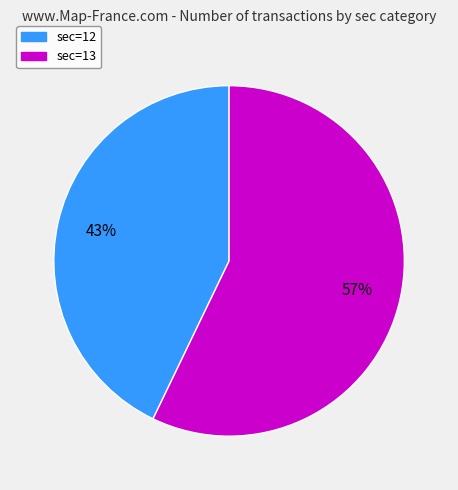

To the nearest percent, what is the average slice percentage?

50%